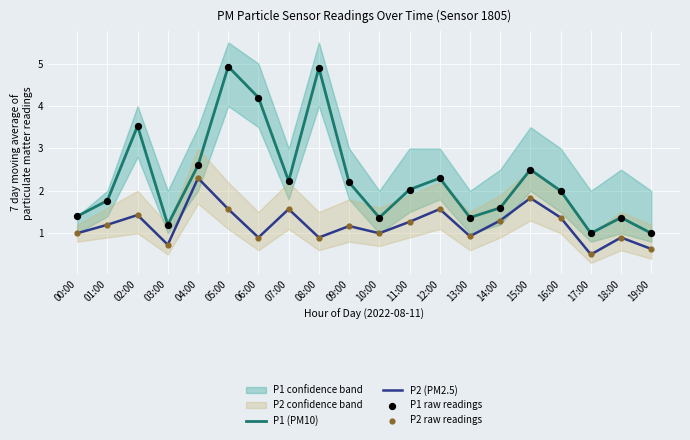

What is the total value across all series at 09:00?

6.7